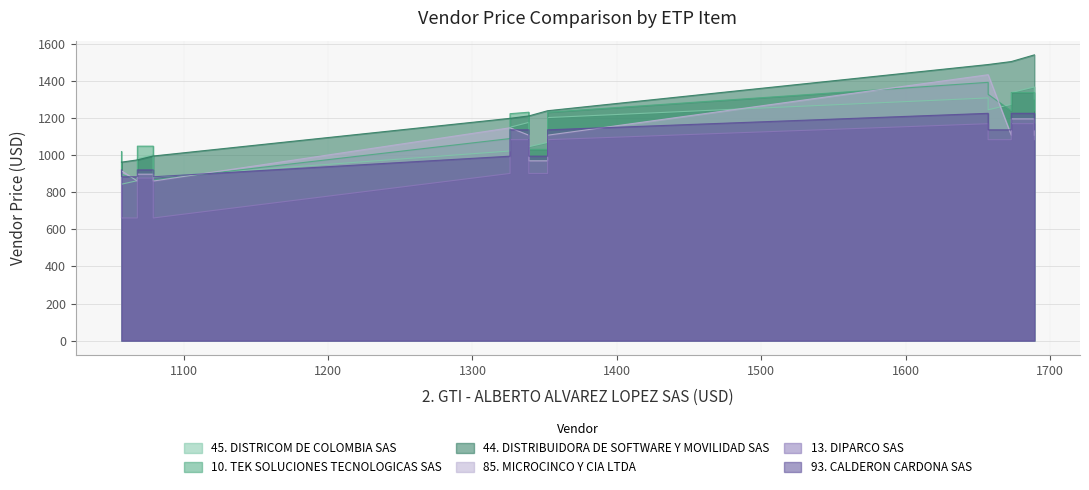

Is it true that 44. DISTRIBUIDORA DE SOFTWARE Y MOVILIDAD SAS equals 1540 at ETP-PT-12?

True